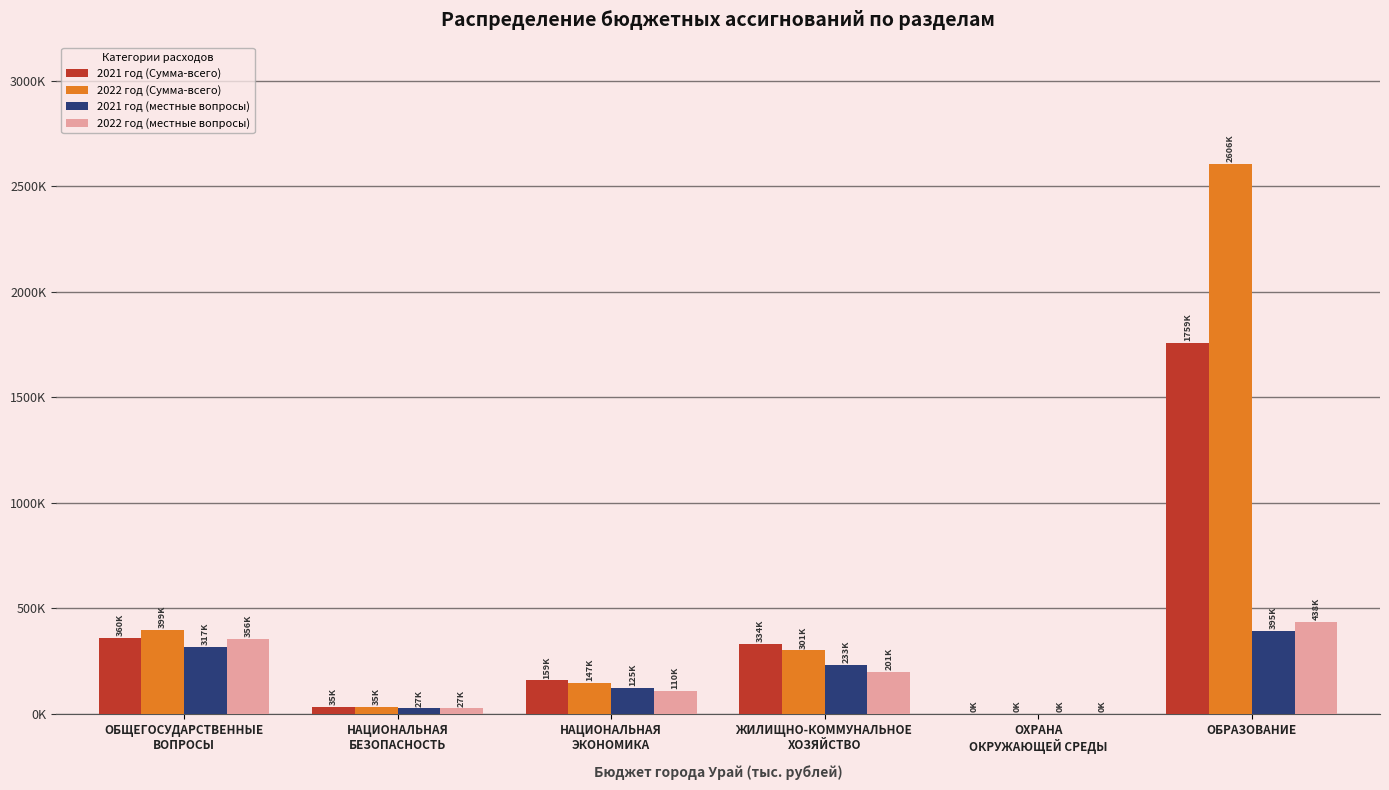

Are the bars grouped side by side (vs. stacked)?

Yes